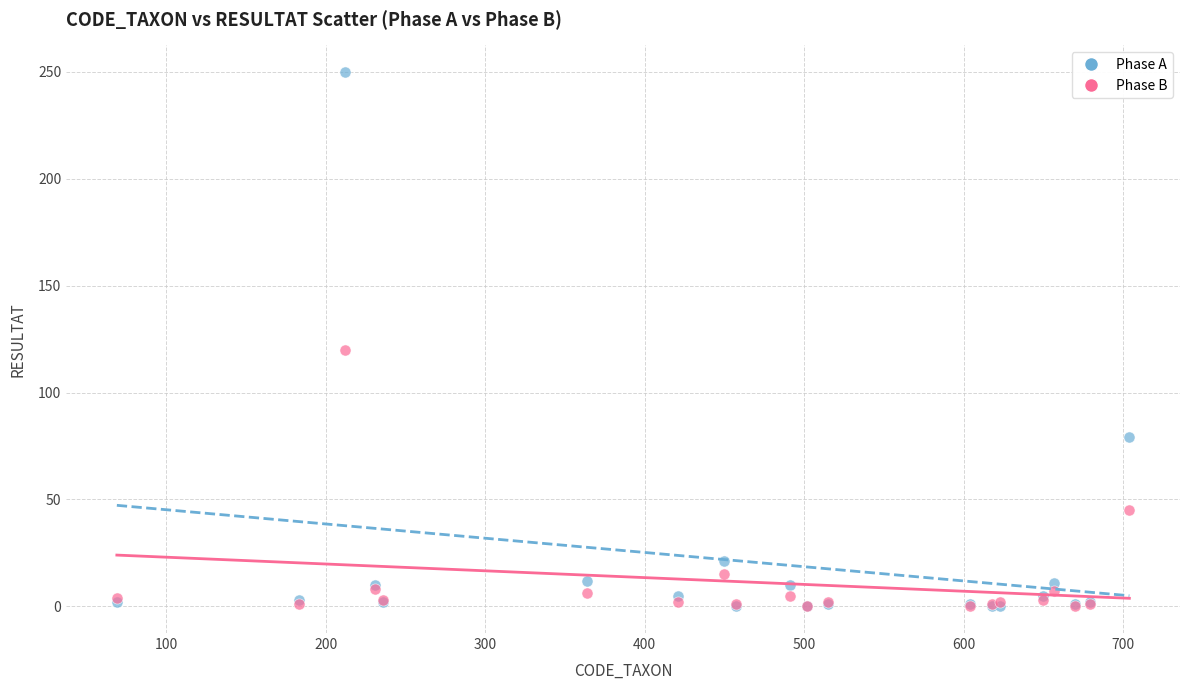

In the Phase A series, what Y value is closest to 125?

79